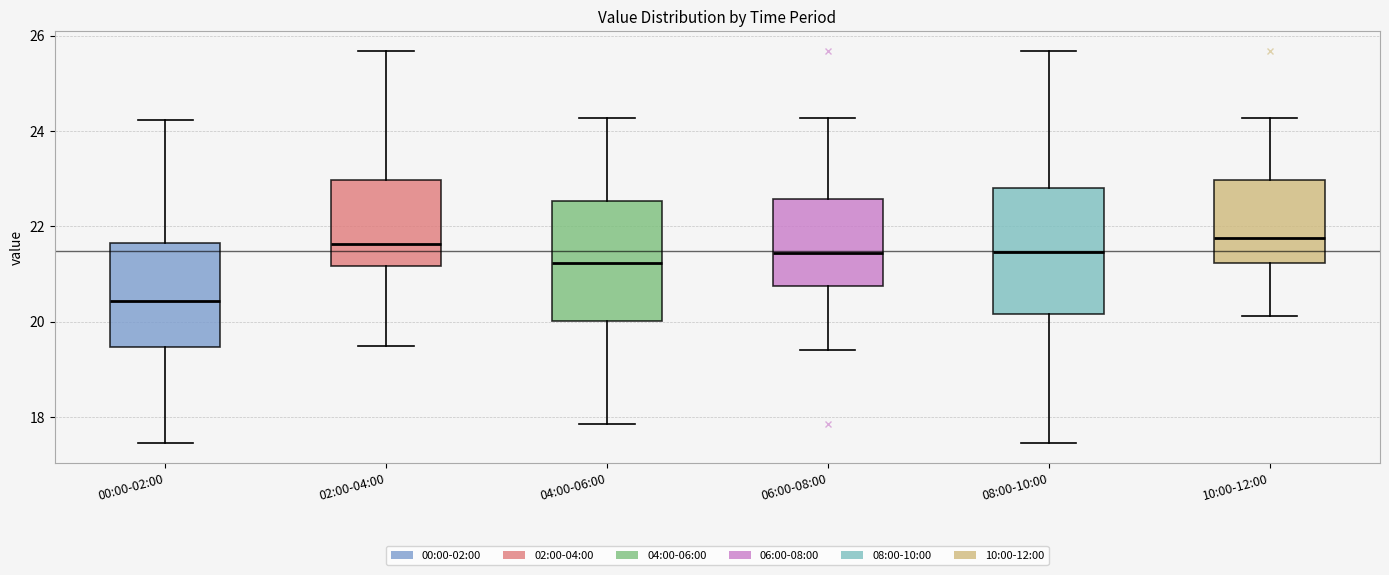

Where is the upper edge of the box for 08:00-10:00 on the y-axis? The values are not printed on the chart, so give them approximately, as read against the axis.

22.8